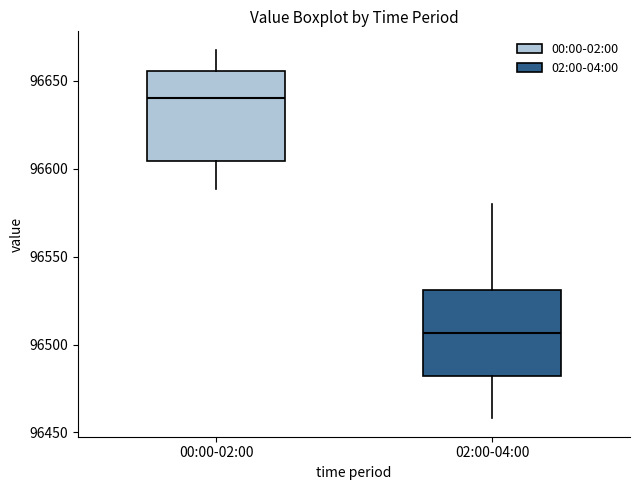

Which box's median line is the highest?

00:00-02:00